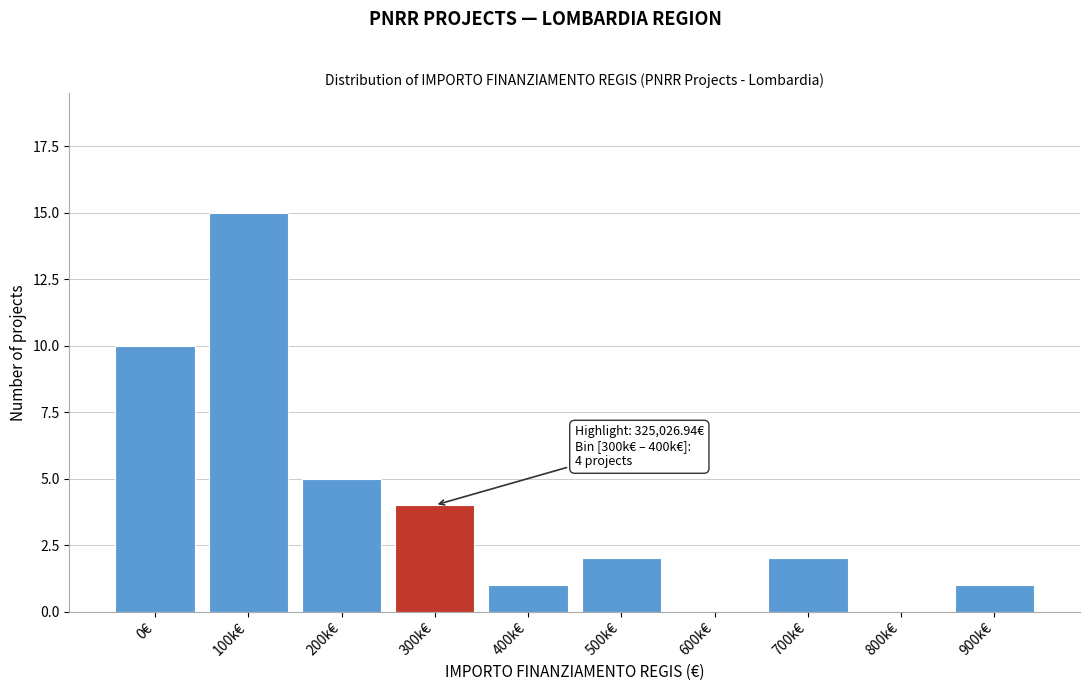

True or false: the data shows 7 at 100k€.

False